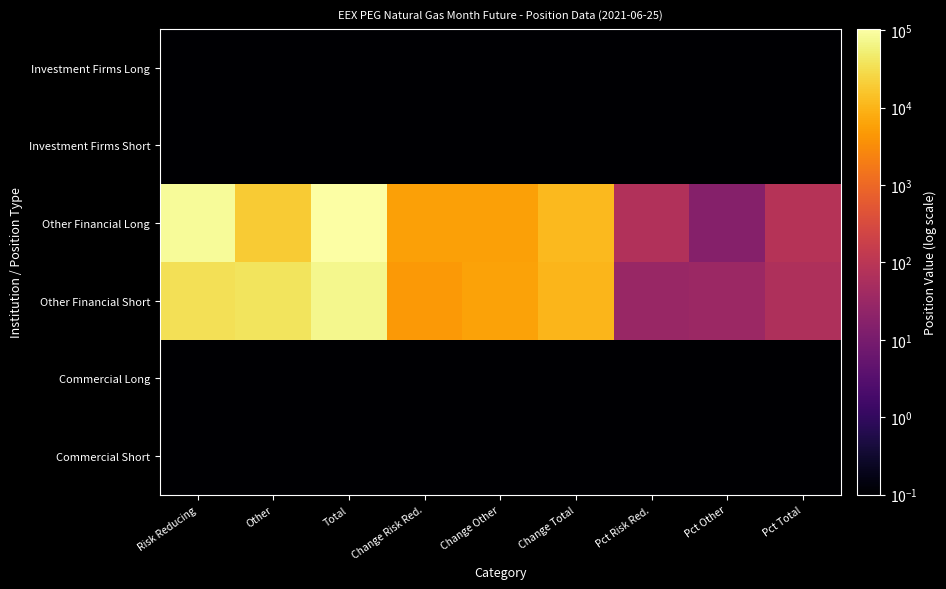

At which category does the chart reach its minimum across all series?

Risk Reducing